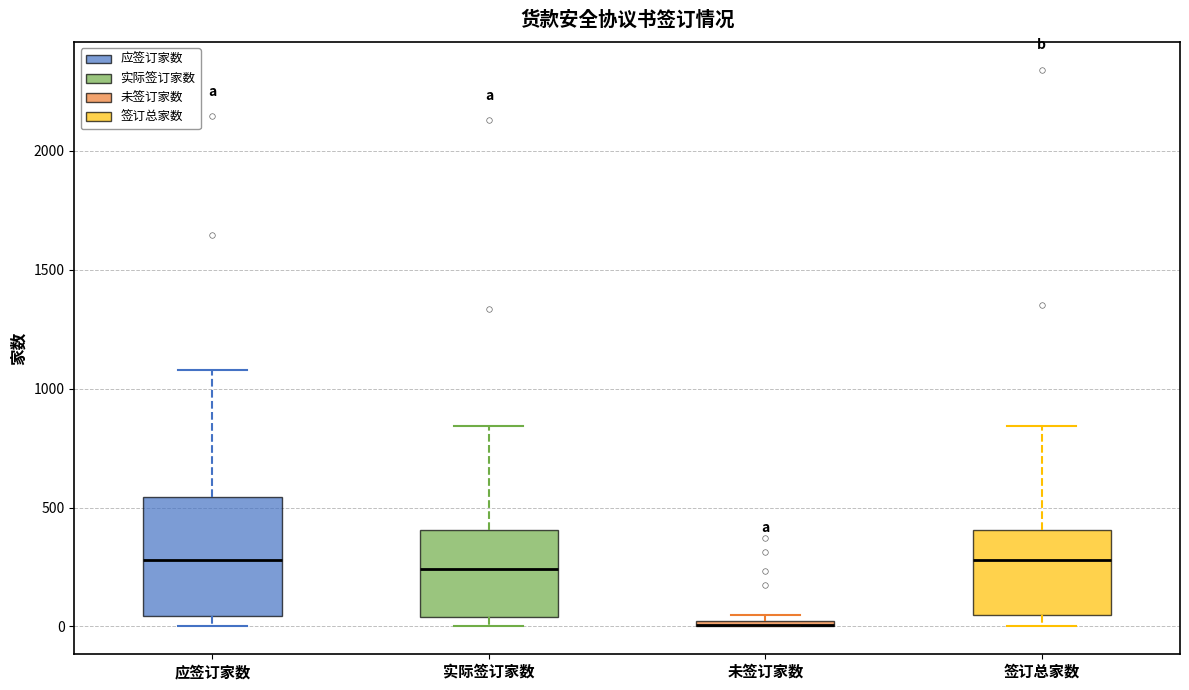

Which box is the tallest, from its lower edge to its upper edge?

应签订家数